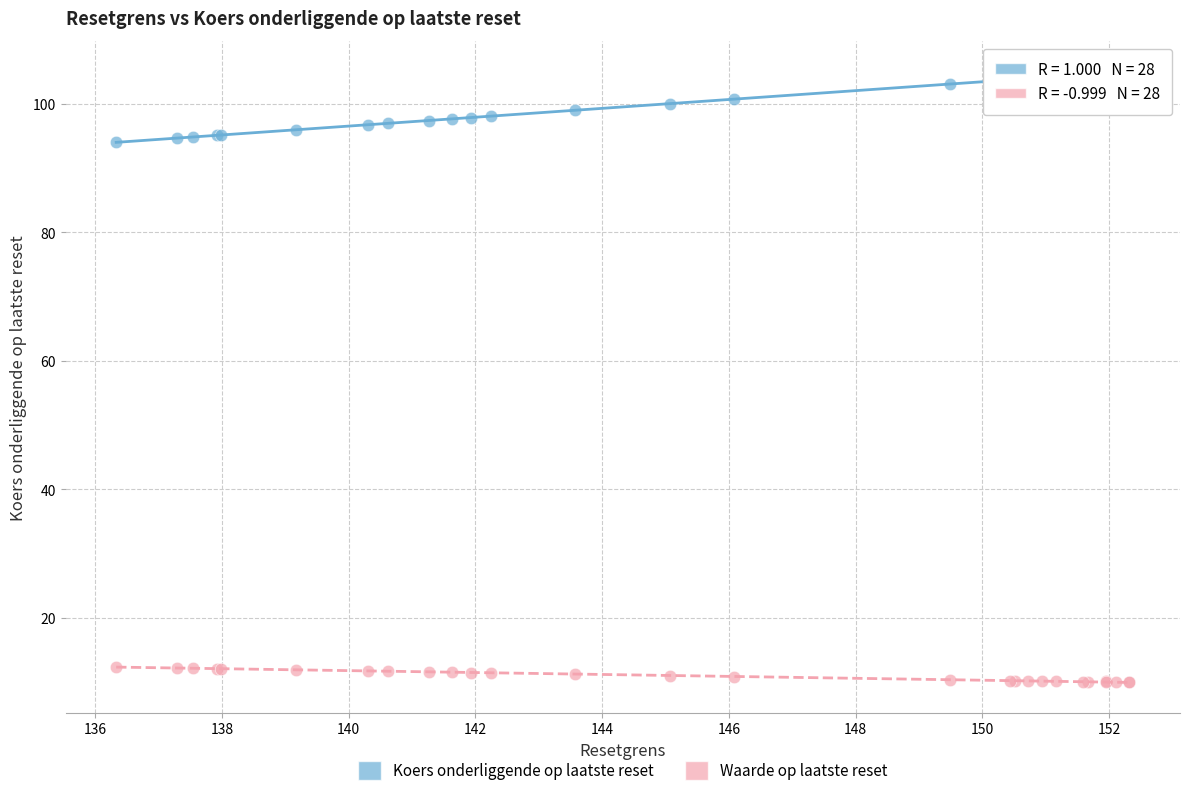

Which series has the largest Y range (max minus min)?

Koers onderliggende op laatste reset